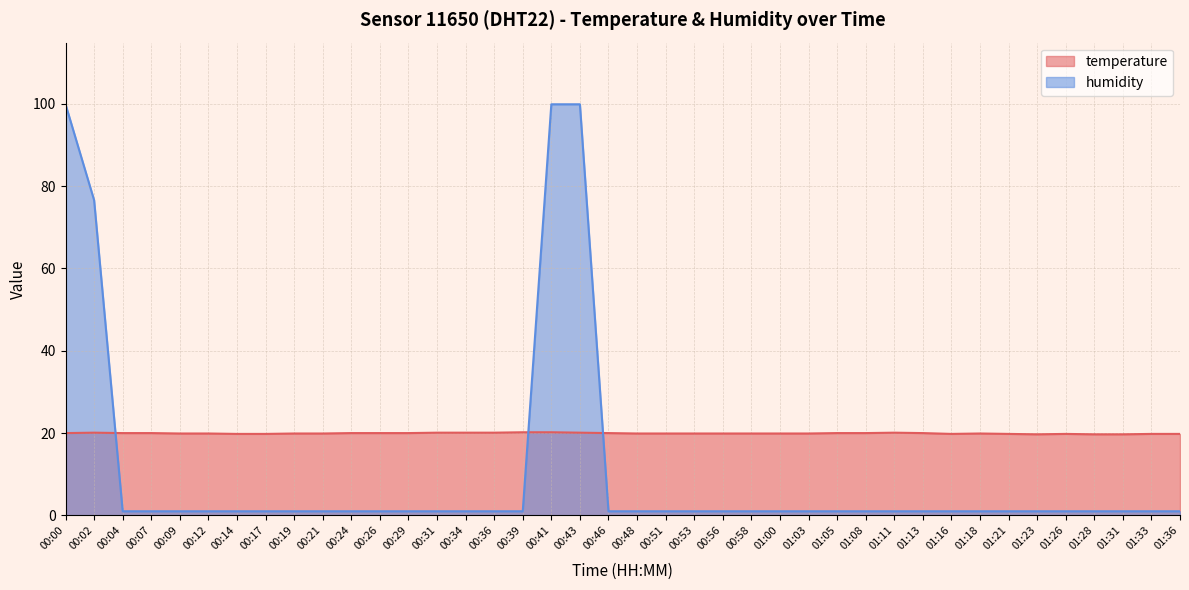

What are all the series names shown in the legend?

temperature, humidity